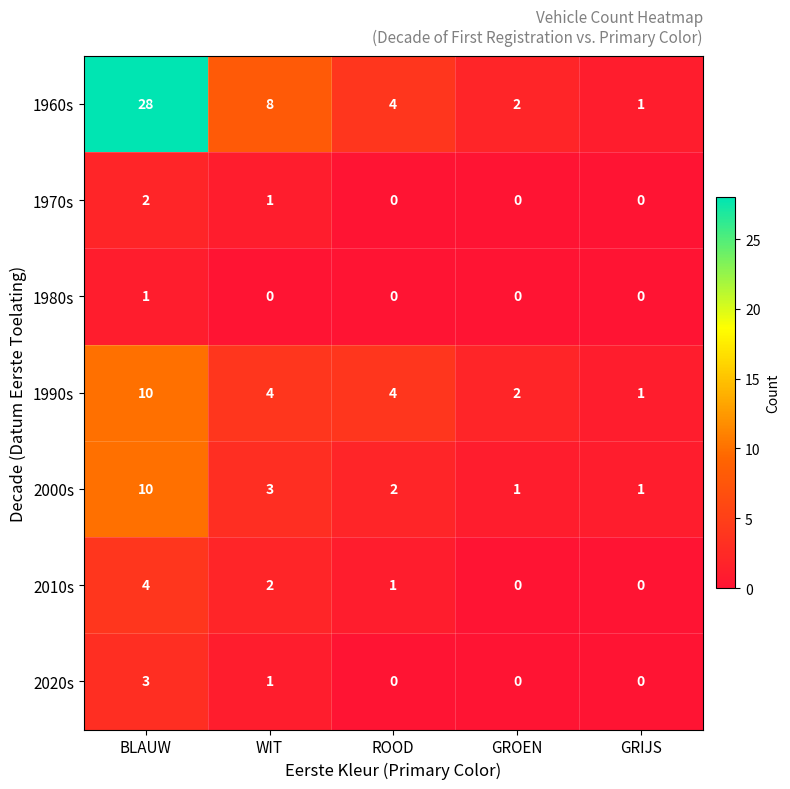

Which series has the largest total across all categories?

1960s